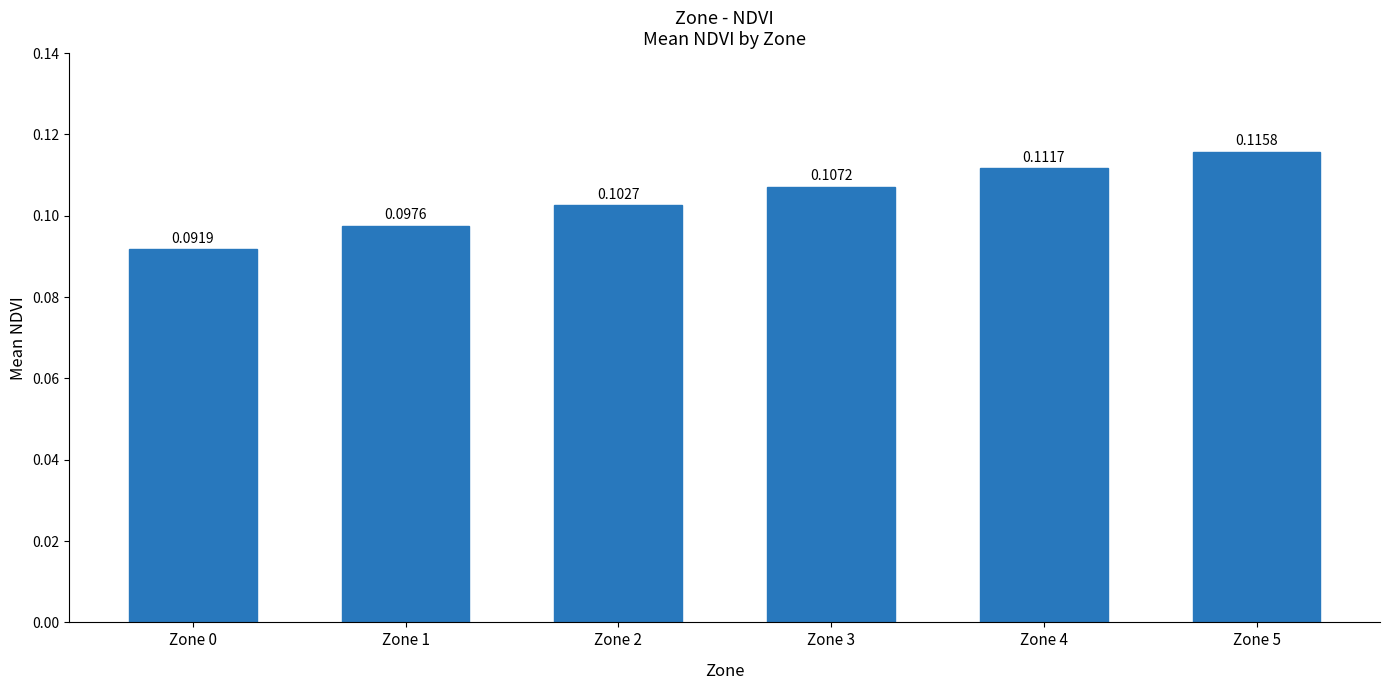

Rank the categories by value from highest to lowest.

Zone 5, Zone 4, Zone 3, Zone 2, Zone 1, Zone 0